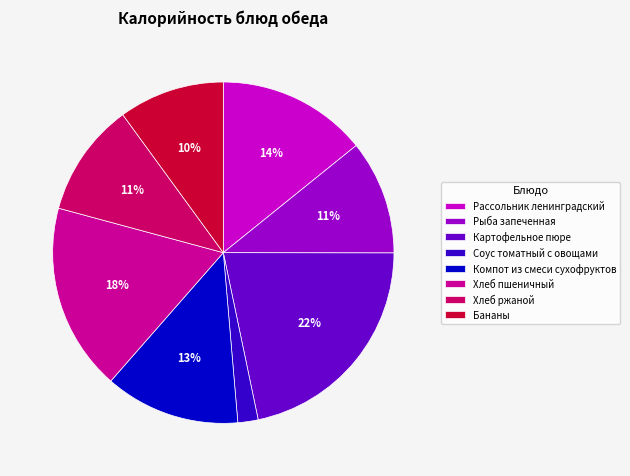

Do Бананы and Хлеб пшеничный together represent more than half of the pie?

No